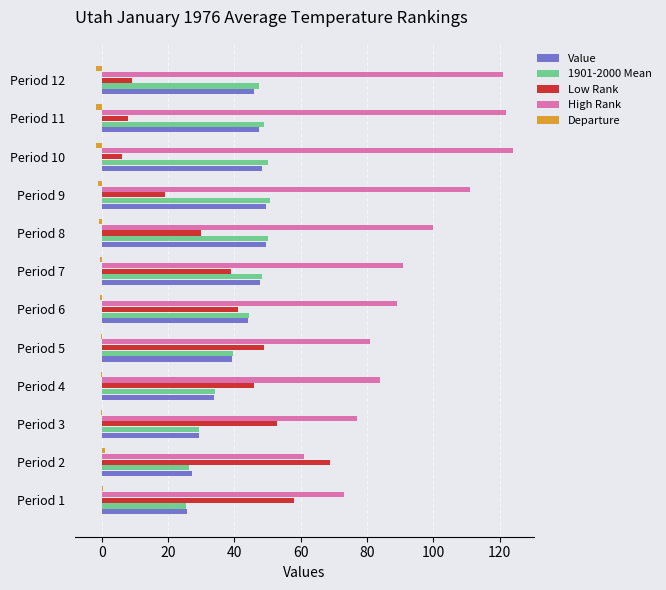

How many data points in 1901-2000 Mean are above 47?

6